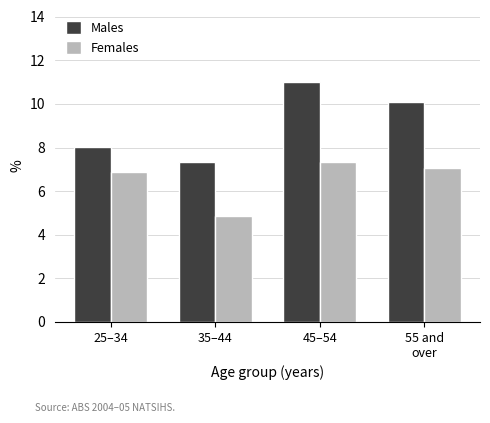

How many data points in Females are less than 7?

2